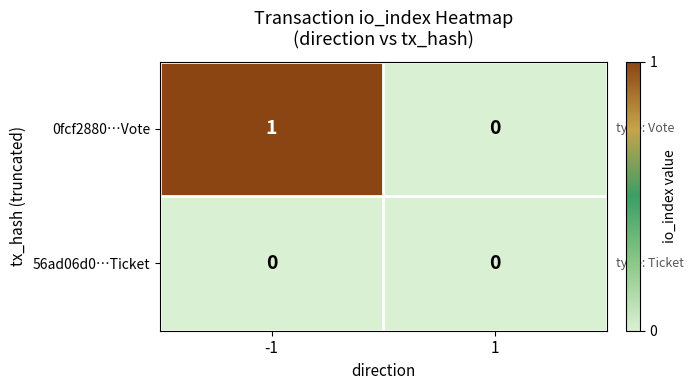

Which category has the highest value across all series?

-1